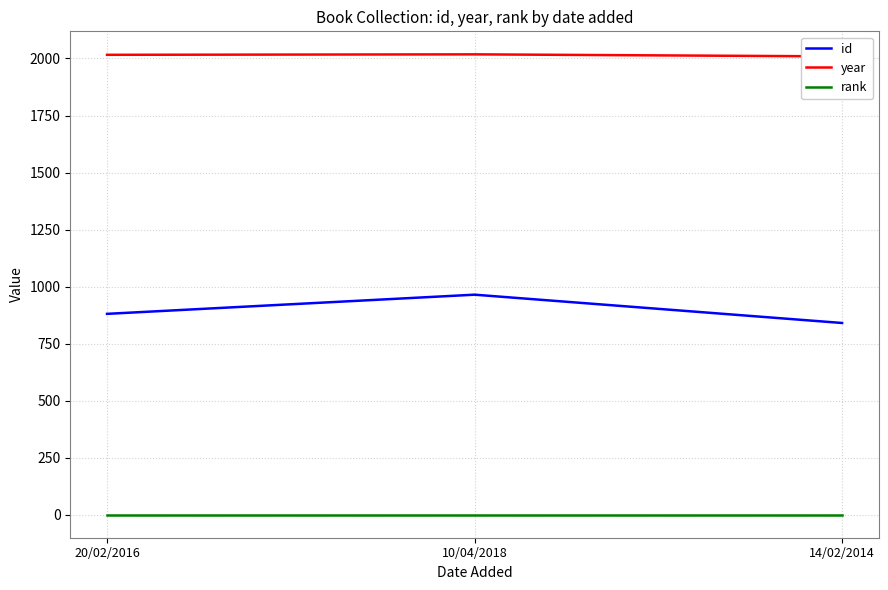

What is the spread (max minus min) of values at 10/04/2018?

2017